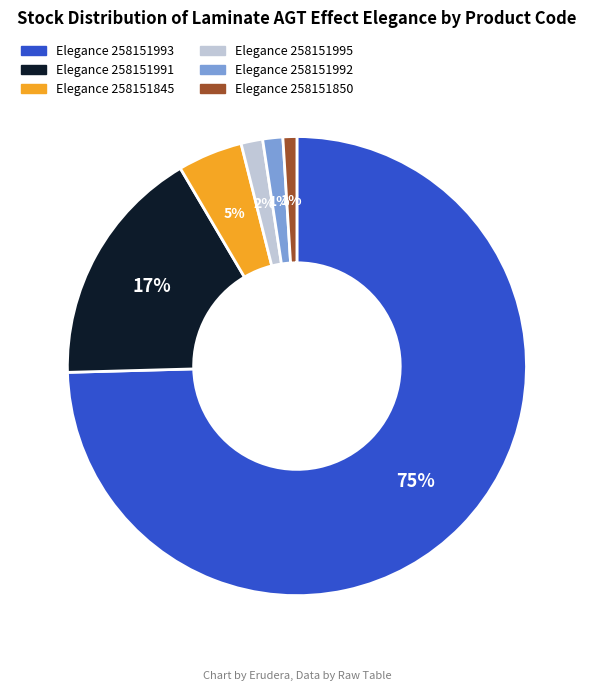

The Elegance 258151992 slice represents 14% of the pie. True or false?

False